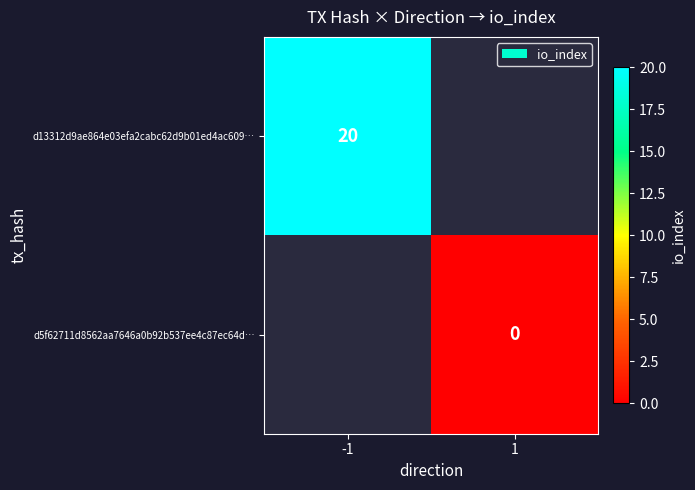

The value of d13312d9ae864e03efa2cabc62d9b01ed4ac609… at -1 is 20. True or false?

True